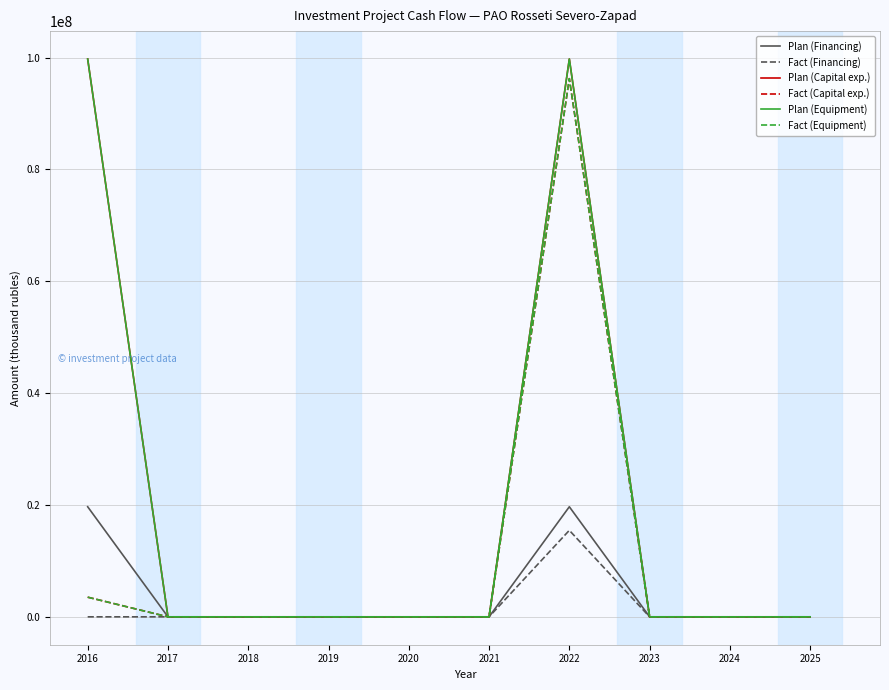

Does the chart have visible grid lines?

Yes